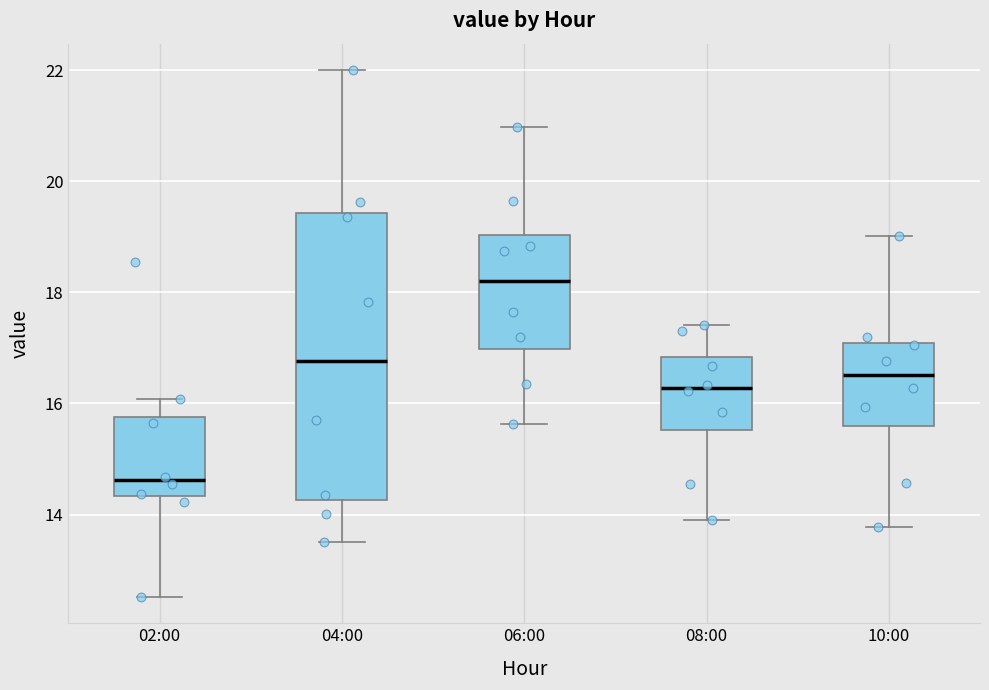

Reading left to right, read every box against the y-axis: the position of its median line, the range the box covers, and the ends of its whiskers. The values are not printed on the chart, so give them approximately, as read against the axis.

02:00: median 14.6, box 14.4 to 15.8, whiskers 12.6 to 16.0
04:00: median 16.8, box 14.2 to 19.4, whiskers 13.6 to 22.0
06:00: median 18.2, box 17.0 to 19.0, whiskers 15.6 to 21.0
08:00: median 16.2, box 15.6 to 16.8, whiskers 14.0 to 17.4
10:00: median 16.6, box 15.6 to 17.0, whiskers 13.8 to 19.0